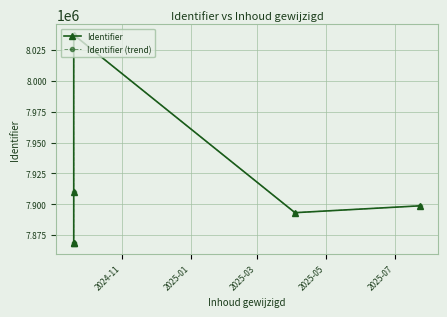

Is it true that Identifier equals 2191948 at 2025-07?

False